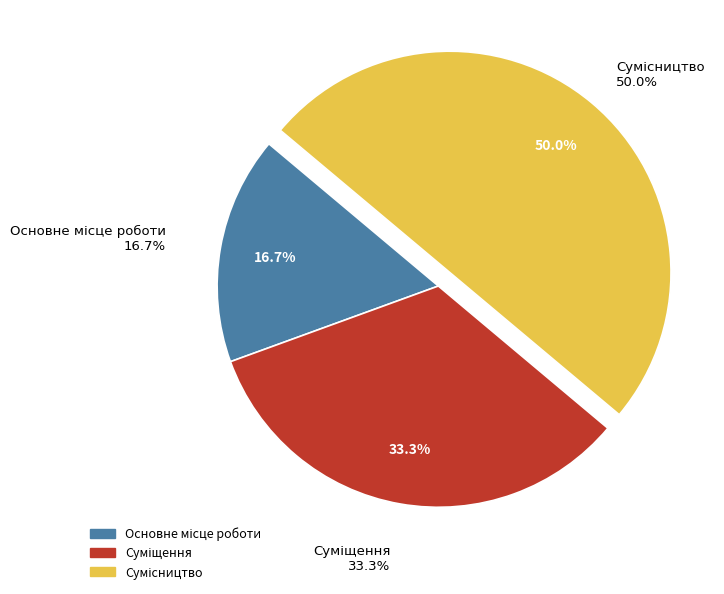

What is the ratio of the value at Сумісництво to the value at Суміщення?

1.5